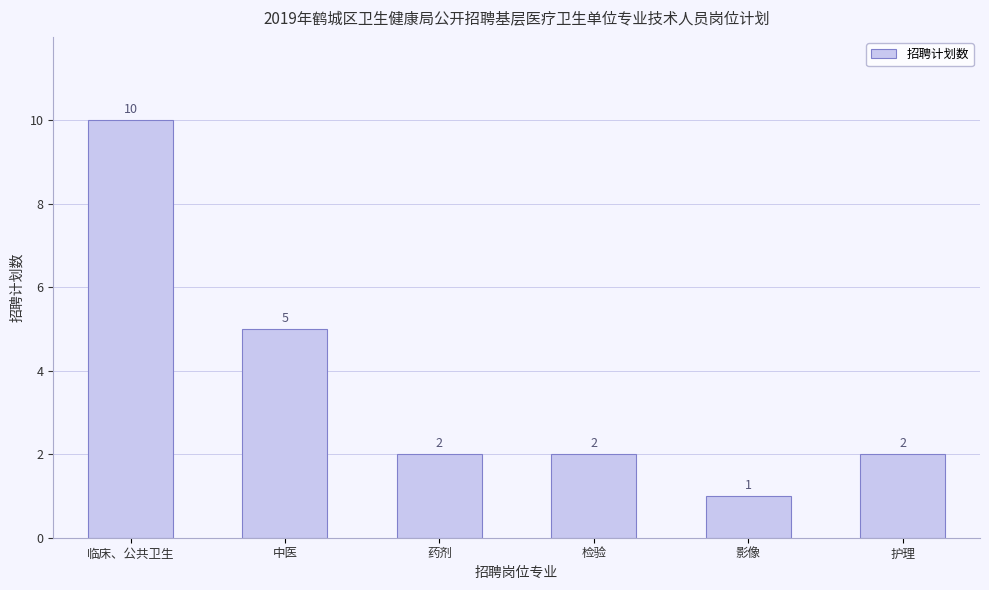

What is the change in value from 临床、公共卫生 to 中医?

-5